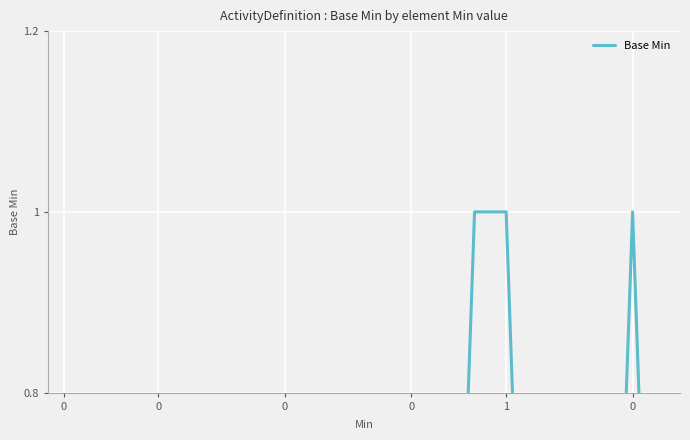

How many interior local peaks (higher than both neighbors) does the data have?

1